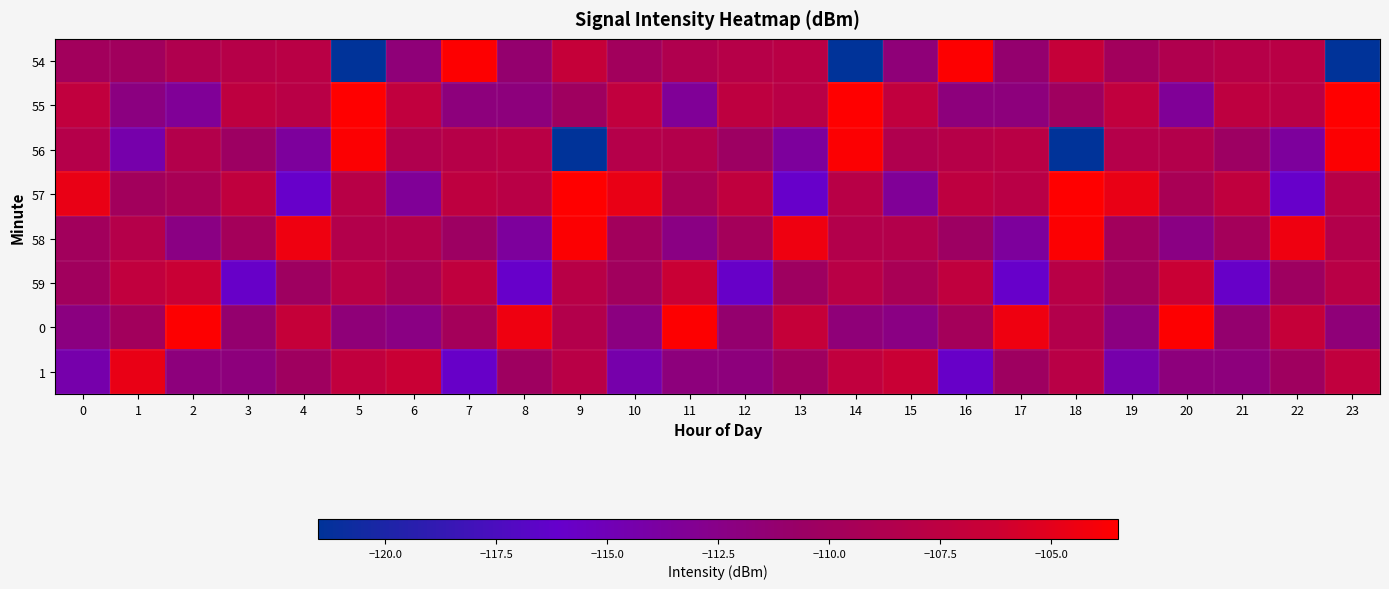

What is the difference between the highest and lowest values at 18?

18.0